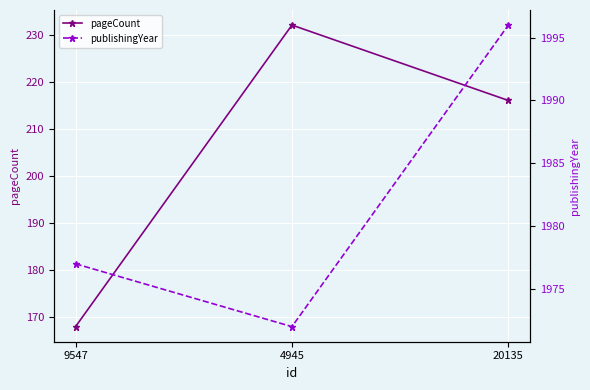

What is the spread (max minus min) of values at 9547?

1809